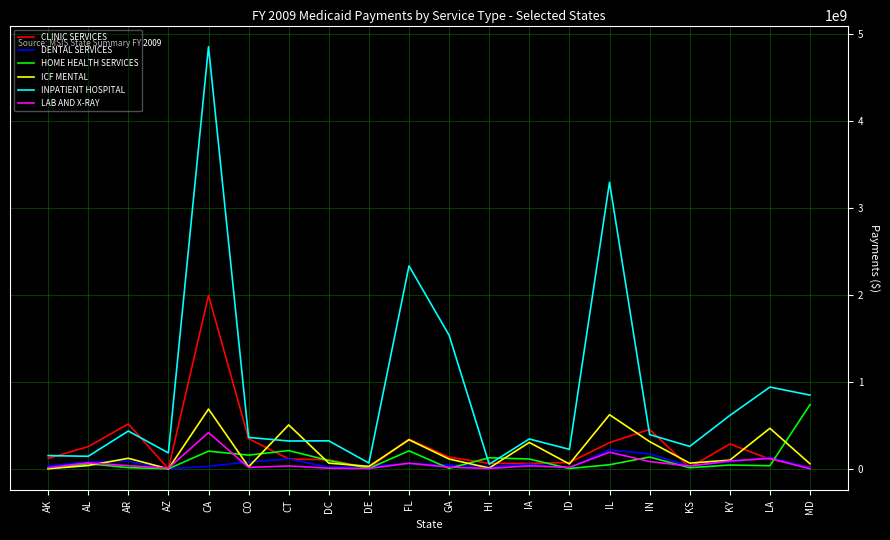

True or false: INPATIENT HOSPITAL has a value of 247262979 at AR.

False